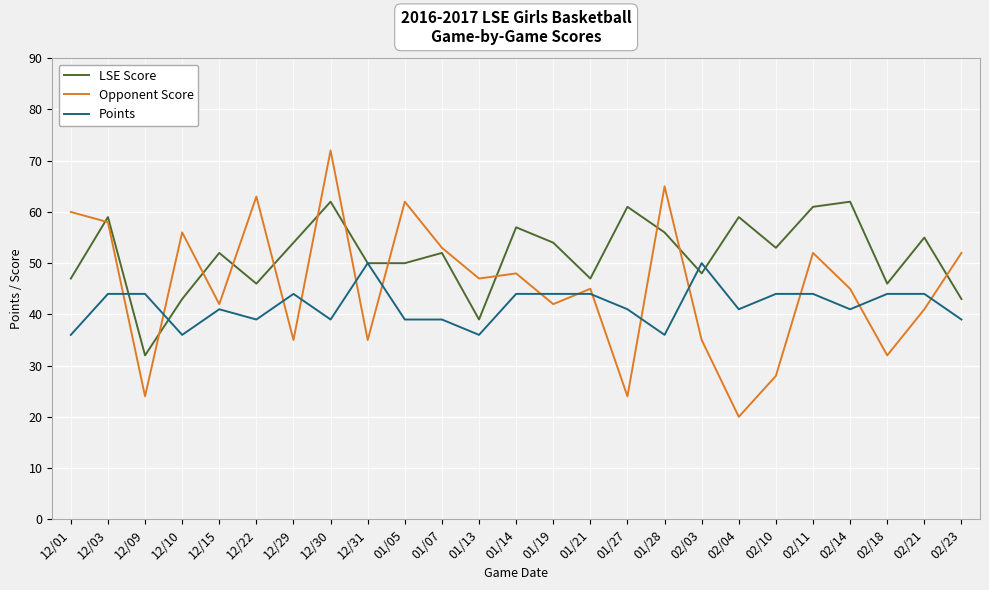

Rank the series by their maximum value, from lowest to highest.

Points, LSE Score, Opponent Score